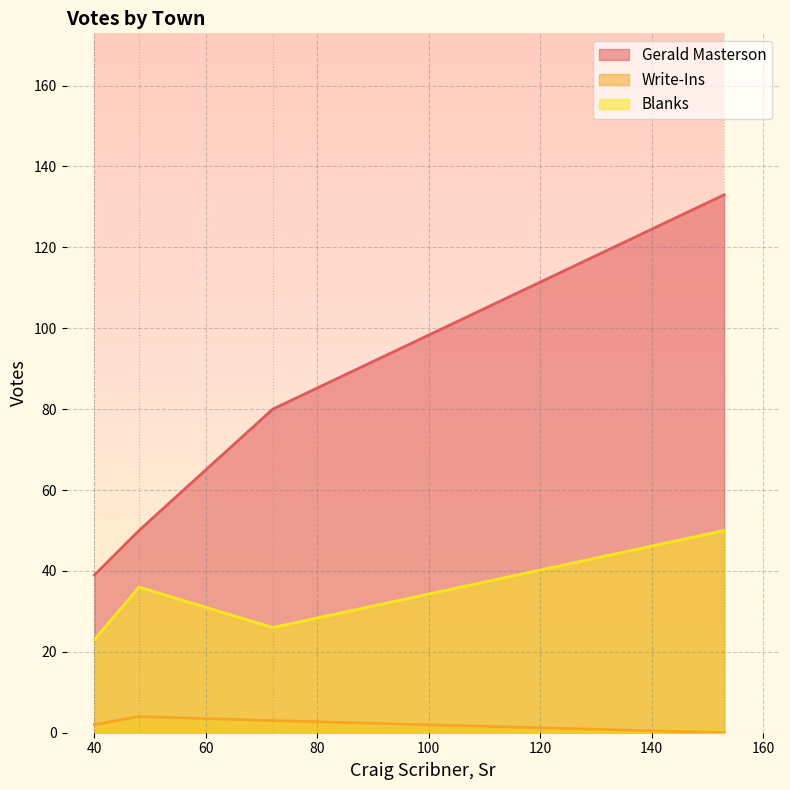

True or false: Blanks and Write-Ins cross at least once.

False